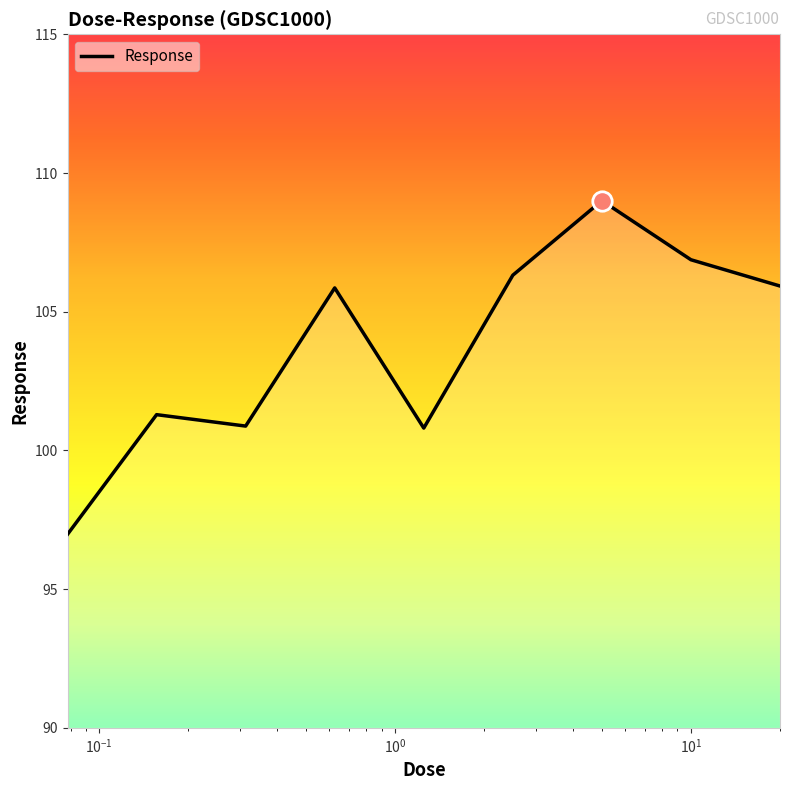

What is the minimum value shown in the chart?

97.0